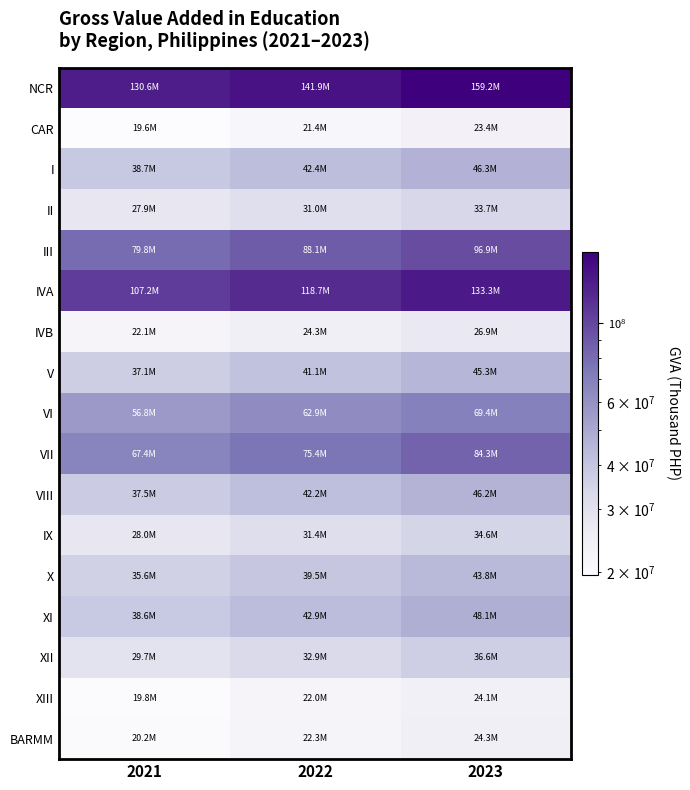

What is the difference between the highest and lowest values at 2023?

135808281.6